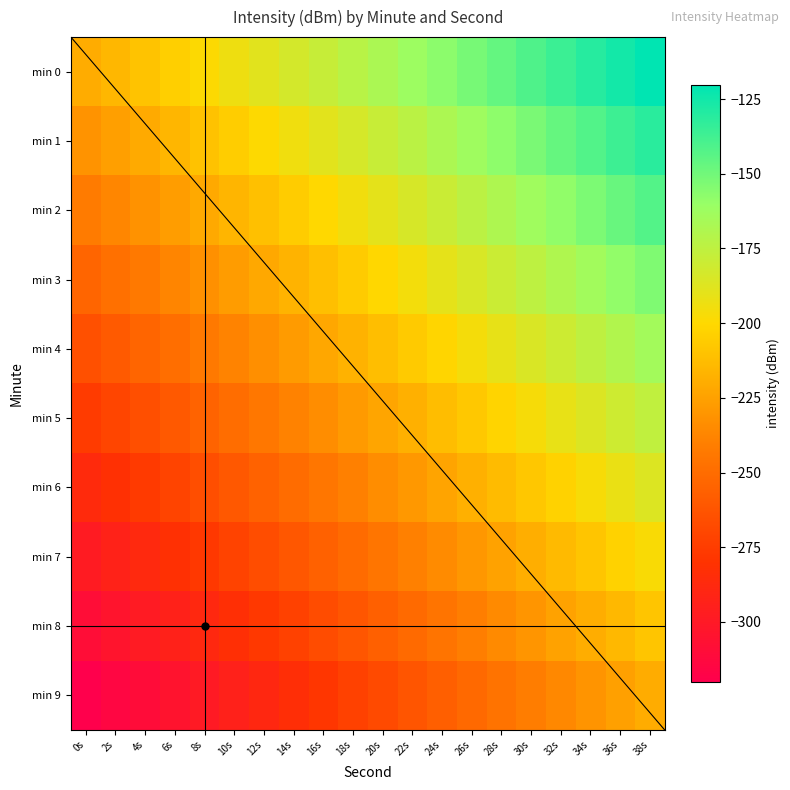

Is it true that min 1 equals -264.4 at 18s?

False